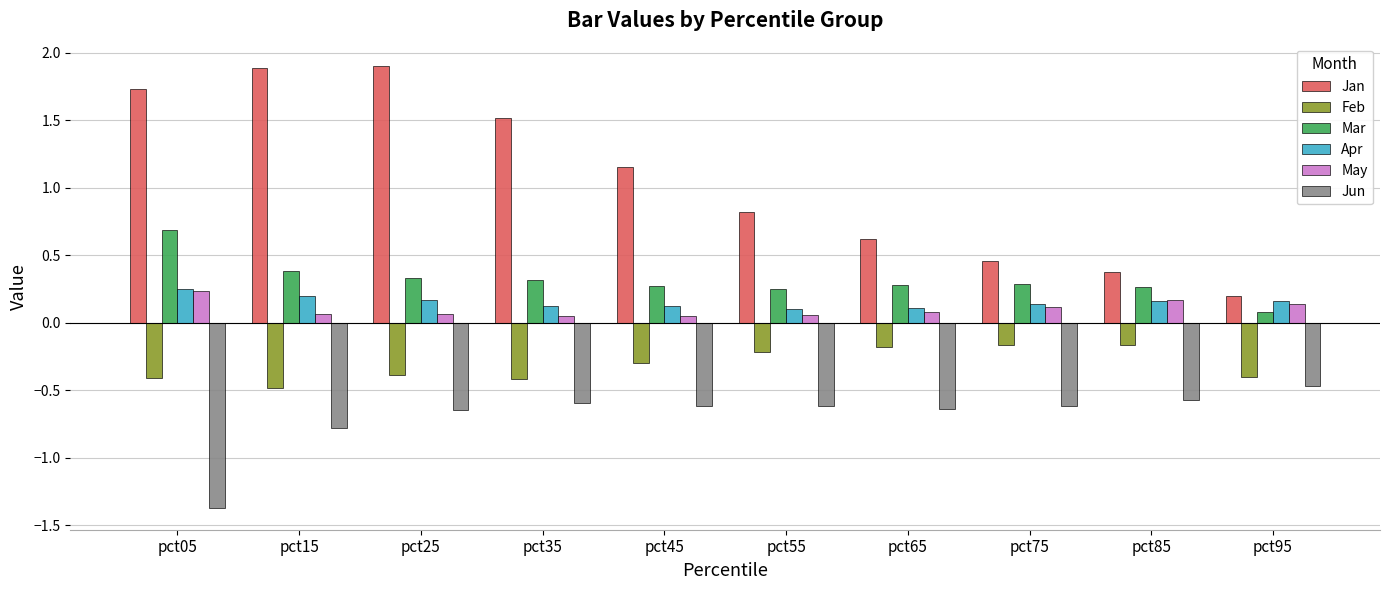

How many distinct data groups are displayed?

6